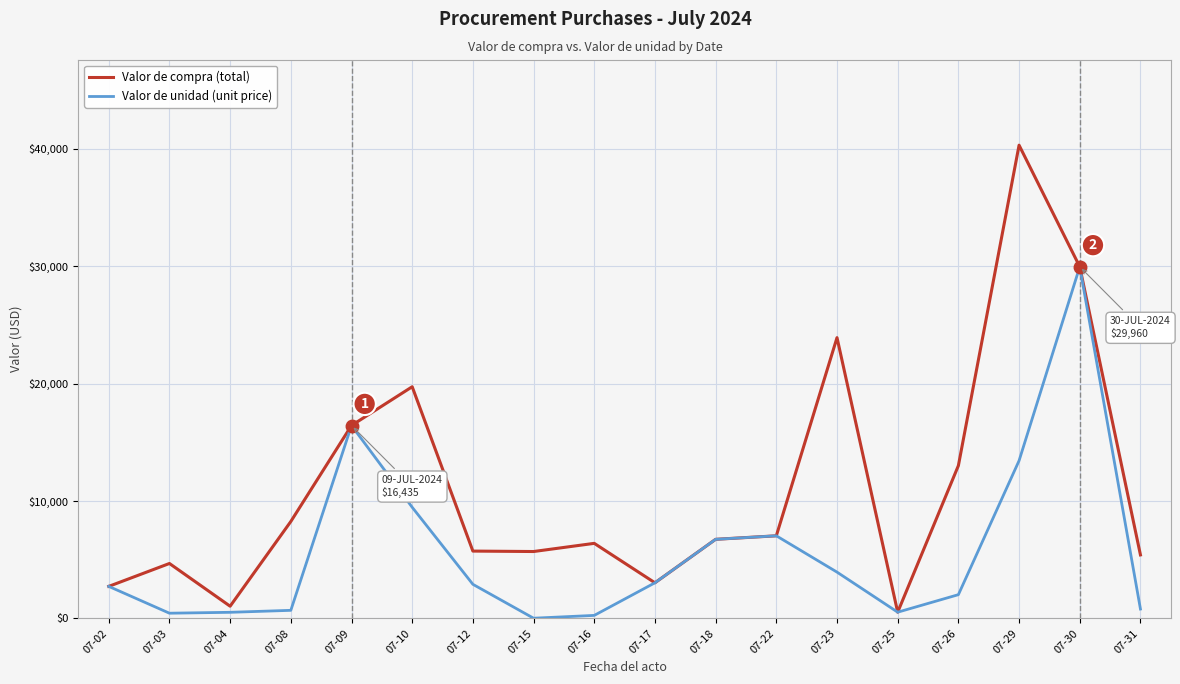

Is the value of Valor de compra (total) at 07-08 greater than the value of Valor de unidad (unit price) at 07-25?

Yes